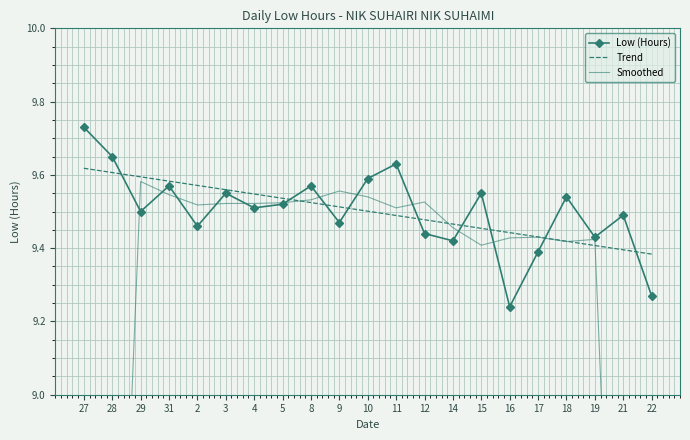

Rank the series by their maximum value, from lowest to highest.

Smoothed, Trend, Low (Hours)